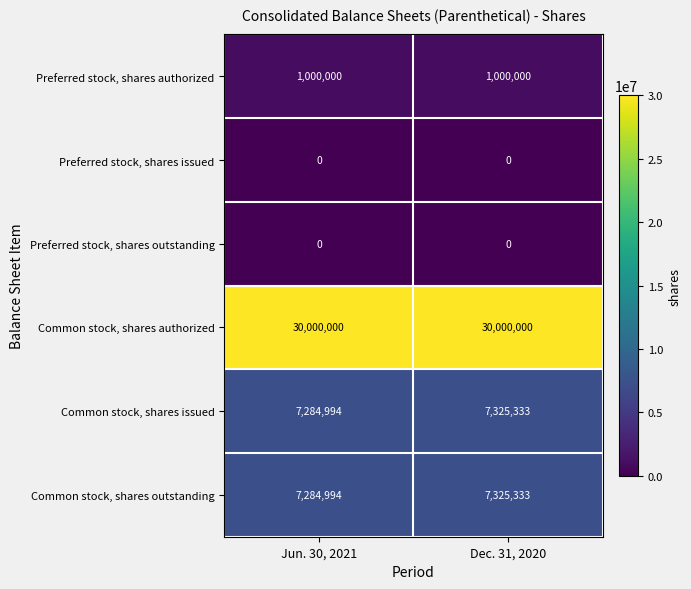

At which label is Common stock, shares outstanding closest to 7305163?

Jun. 30, 2021